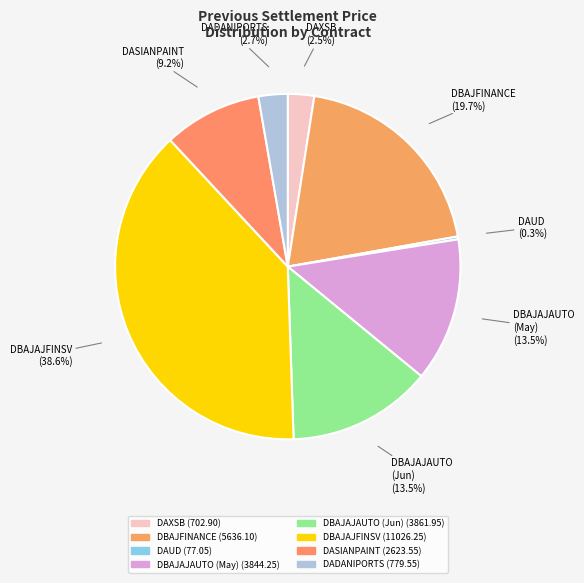

Does any single category account for the majority?

No